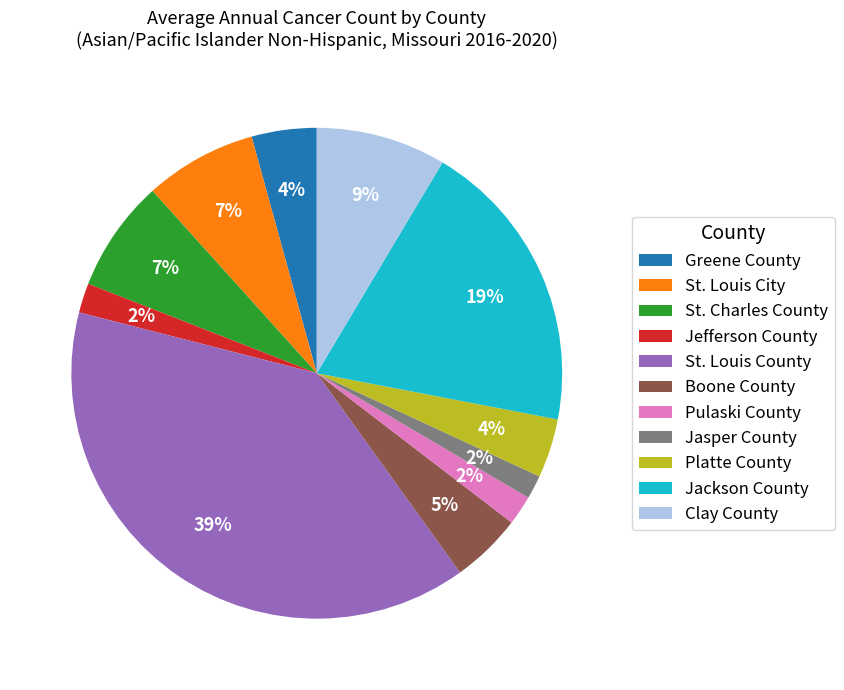

To the nearest percent, what is the difference between the largest and smallest slice percentages?

37%